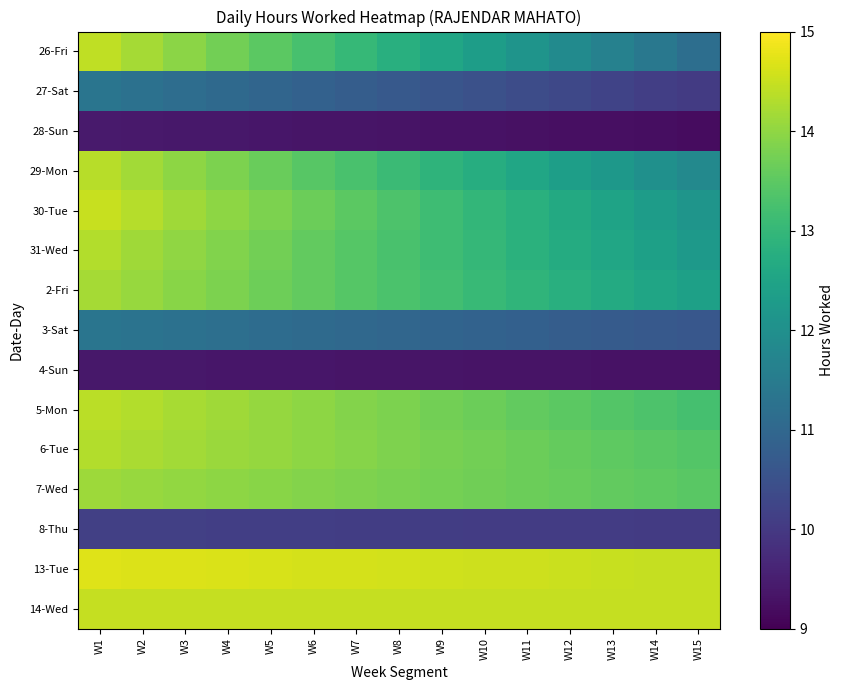

What is the total value across all series at W13?

180.5